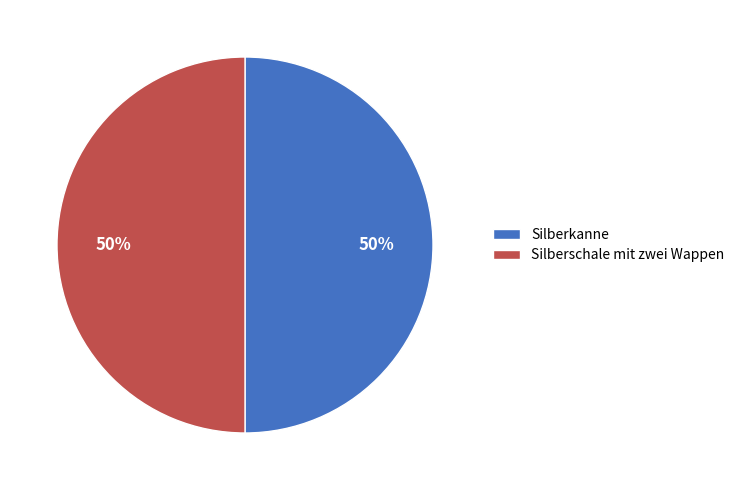

The Silberkanne slice represents 57% of the pie. True or false?

False